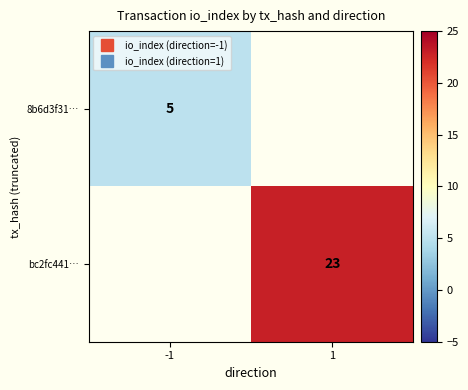

The bc2fc441… series shows 15.1 at 1. True or false?

False